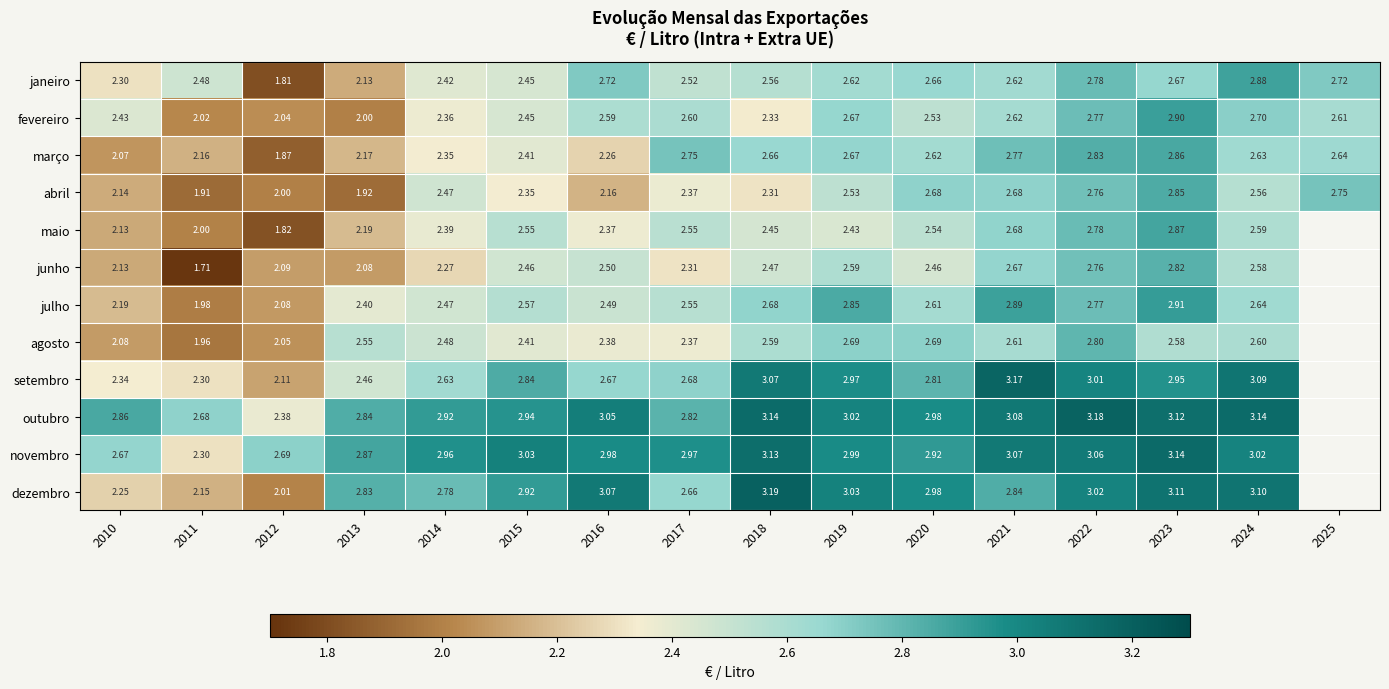

At which label is março closest to 2?

2010